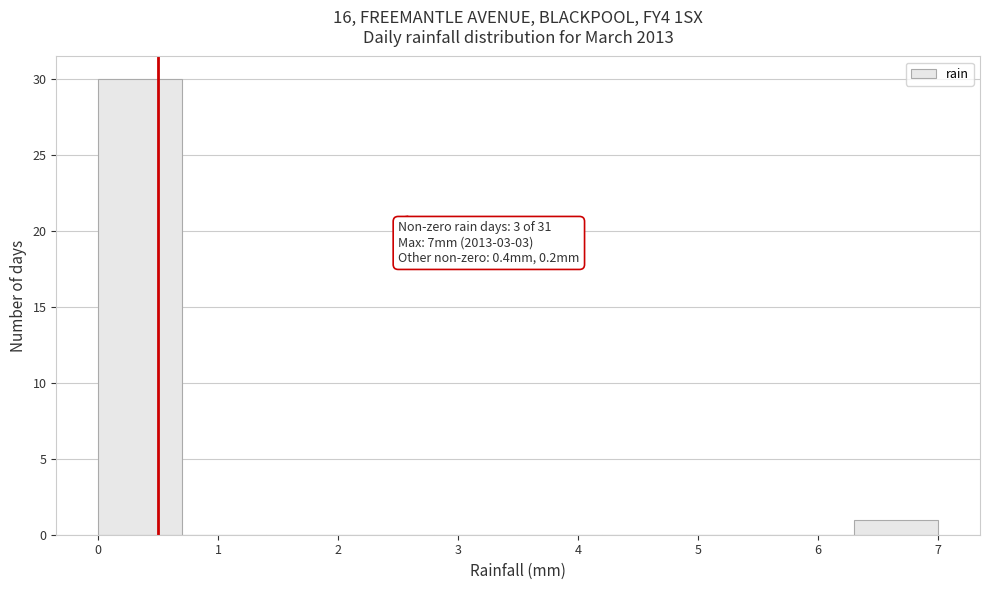

Which range on the x-axis has the tallest bar?

0.0 to 0.7